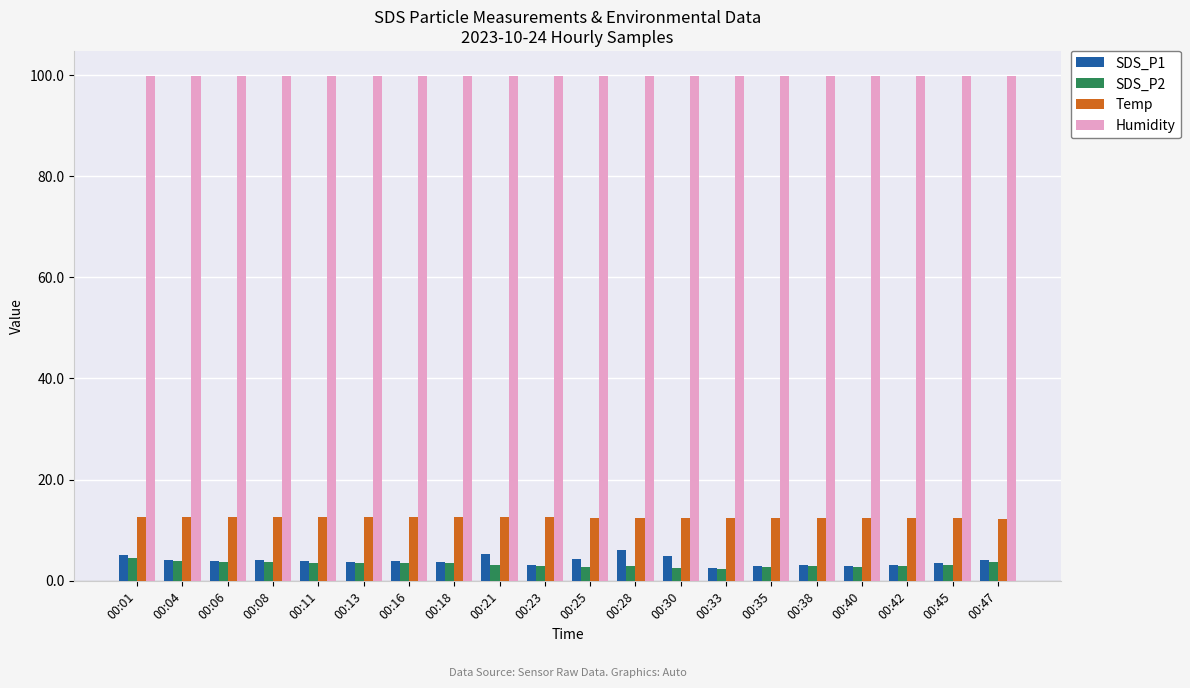

The value of Temp at 00:18 is 8.4. True or false?

False